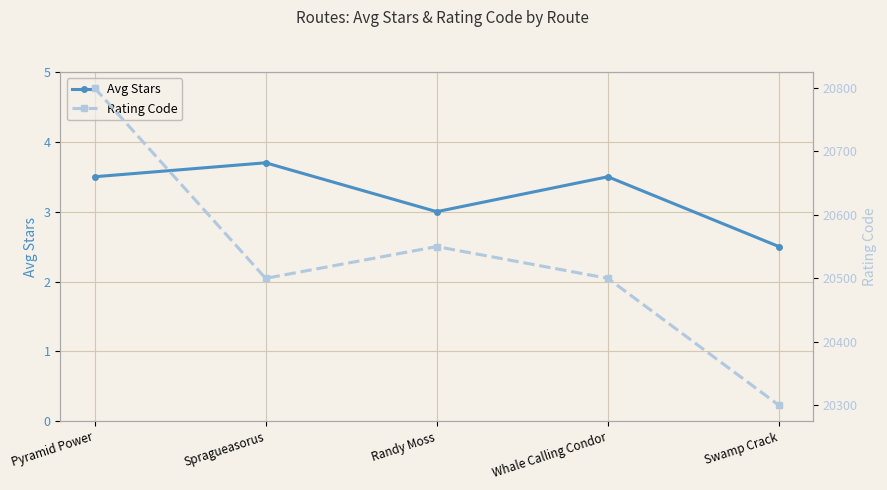

The value of Rating Code at Swamp Crack is 20300.0. True or false?

True